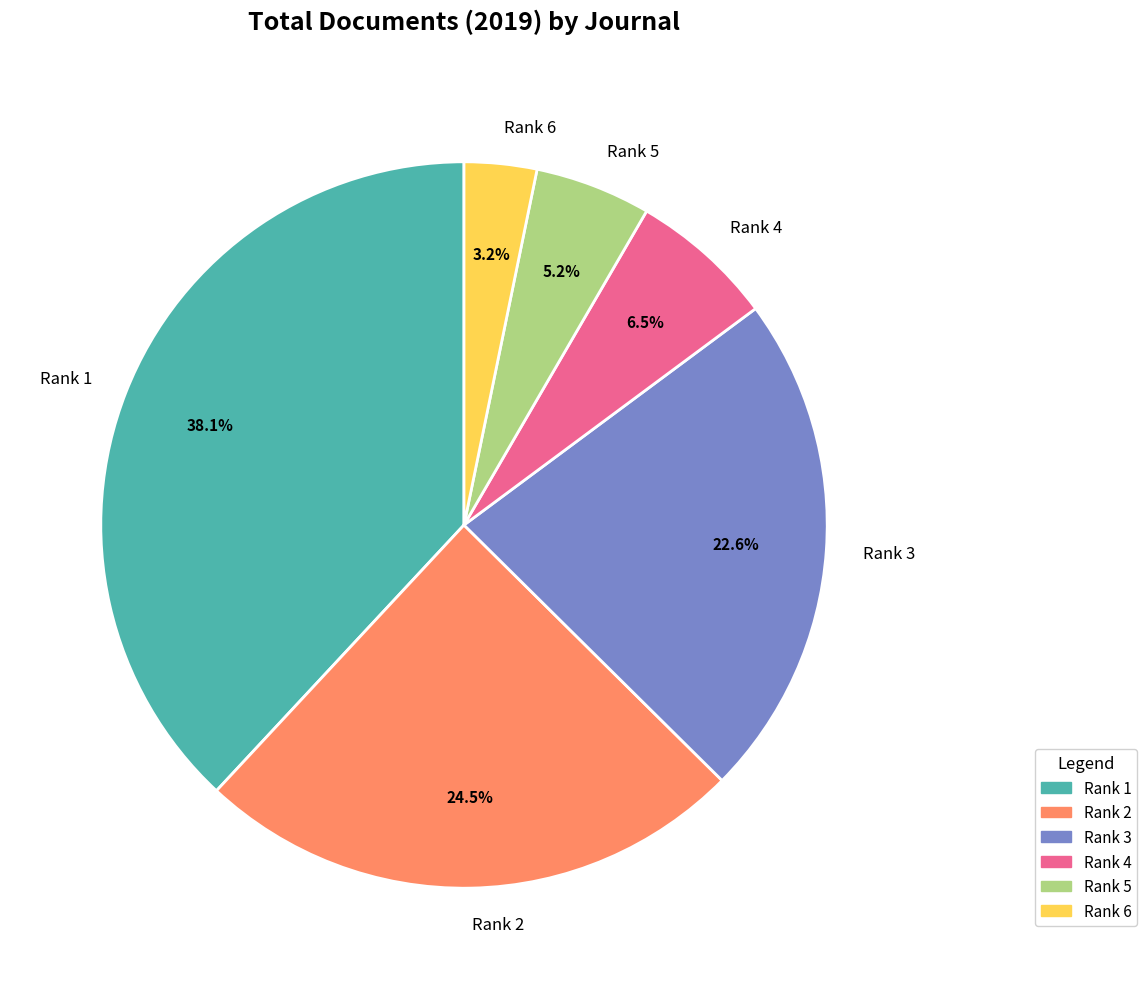

What is the total percentage of Rank 2 and Rank 6?

27.7%